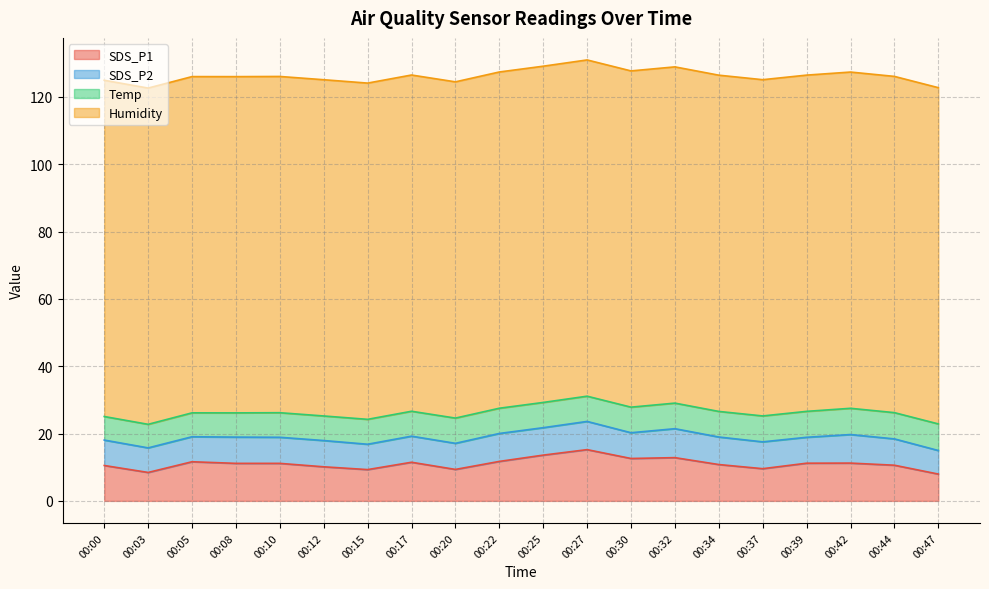

Where is the first local maximum for SDS_P2?

00:08